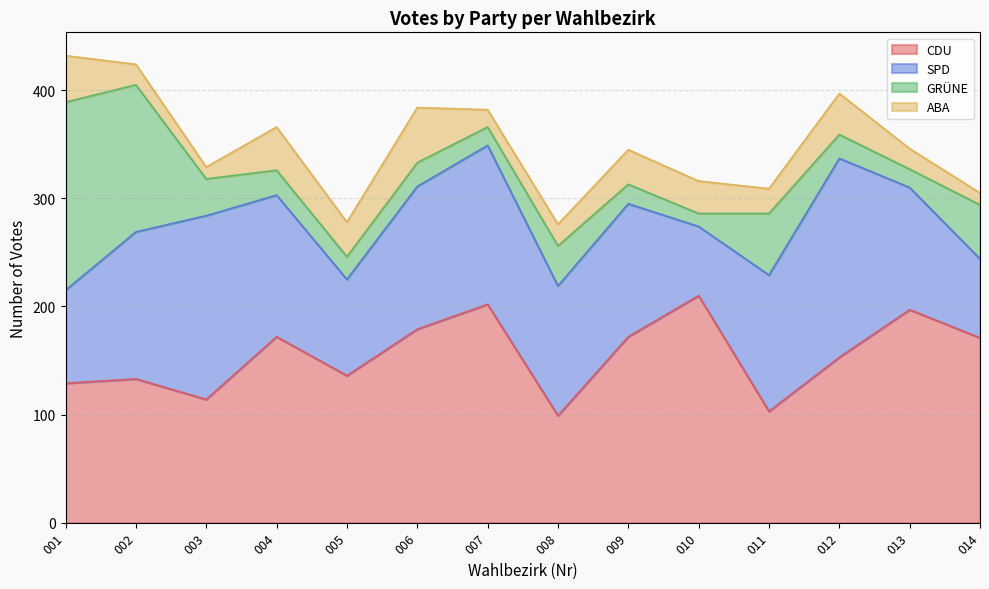

True or false: SPD and CDU intersect in this chart.

True